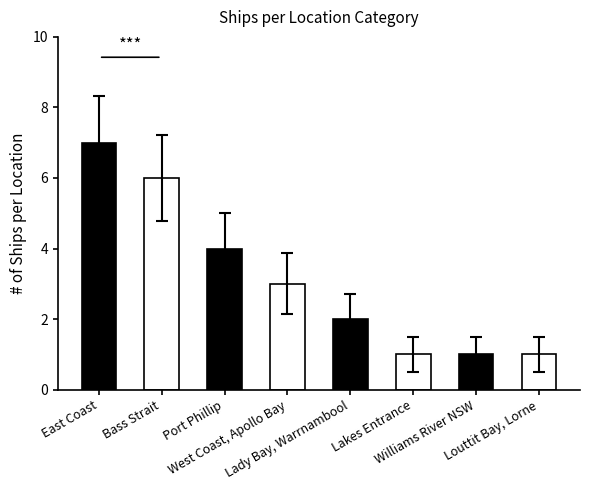

What position from the right is Williams River NSW?

2